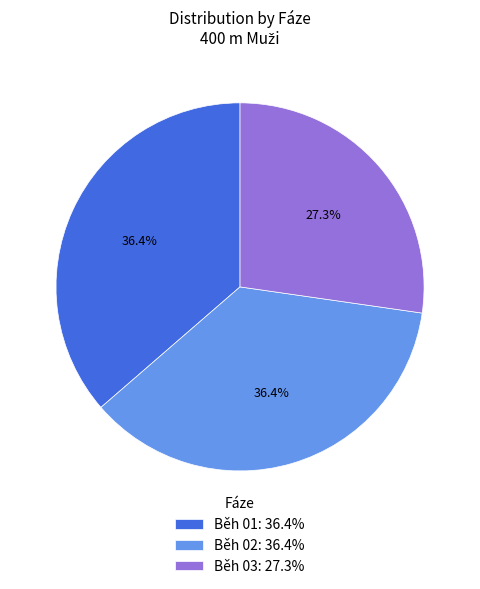

What portion of the pie excludes Běh 01: 36.4%?

63.6%